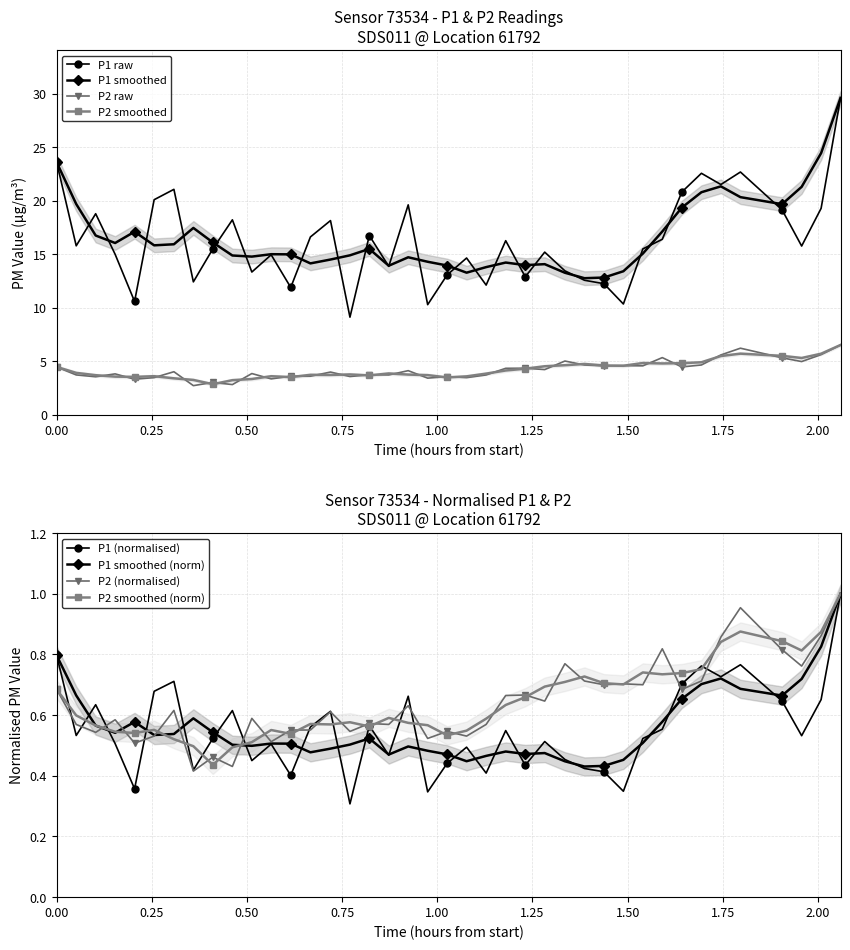

True or false: P1 and P2 cross at least once.

False